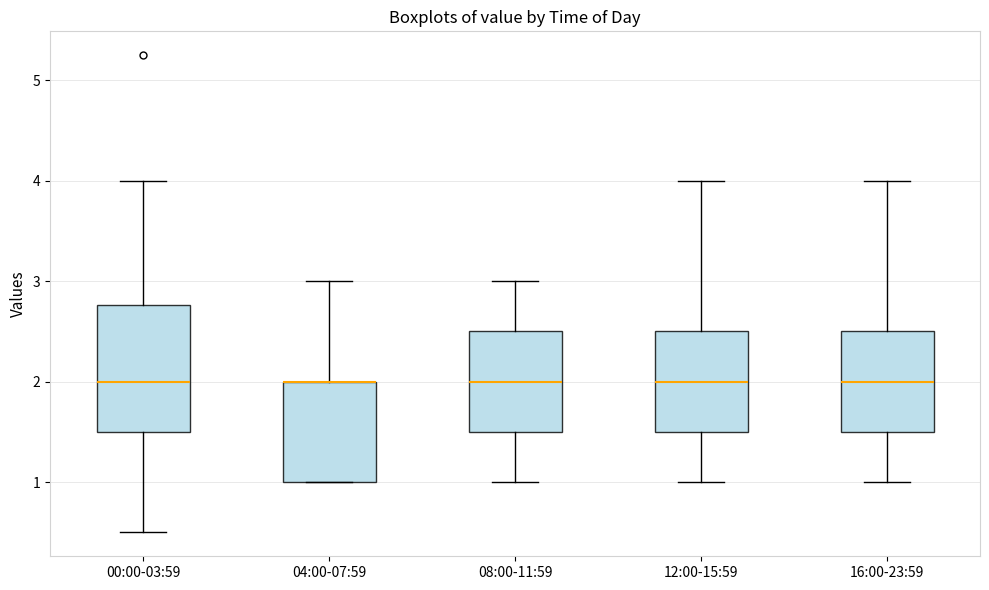

Reading left to right, read every box against the y-axis: the position of its median line, the range the box covers, and the ends of its whiskers. The values are not printed on the chart, so give them approximately, as read against the axis.

00:00-03:59: median 2.0, box 1.5 to 2.8, whiskers 0.5 to 4.0
04:00-07:59: median 2.0 (drawn on the box's upper edge), box 1.0 to 2.0, whiskers 1.0 to 3.0
08:00-11:59: median 2.0, box 1.5 to 2.5, whiskers 1.0 to 3.0
12:00-15:59: median 2.0, box 1.5 to 2.5, whiskers 1.0 to 4.0
16:00-23:59: median 2.0, box 1.5 to 2.5, whiskers 1.0 to 4.0